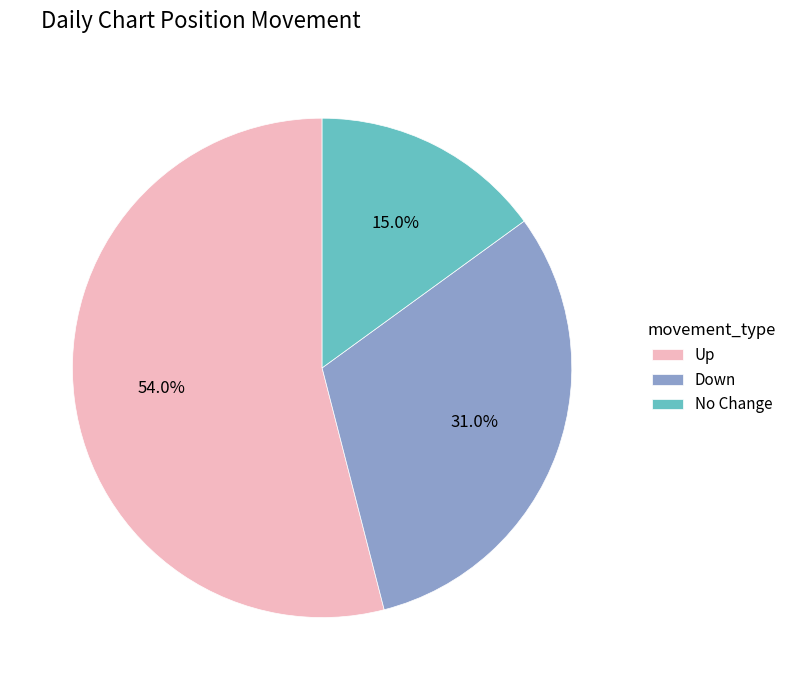

What is the ratio of the value at Down to the value at Up?

0.6